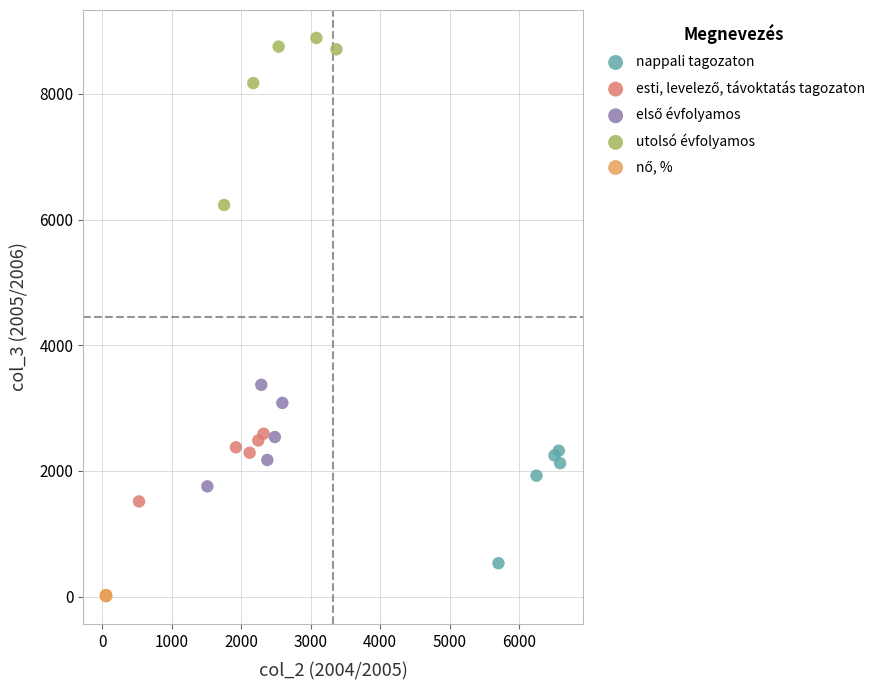

Which series has the largest Y range (max minus min)?

utolsó évfolyamos